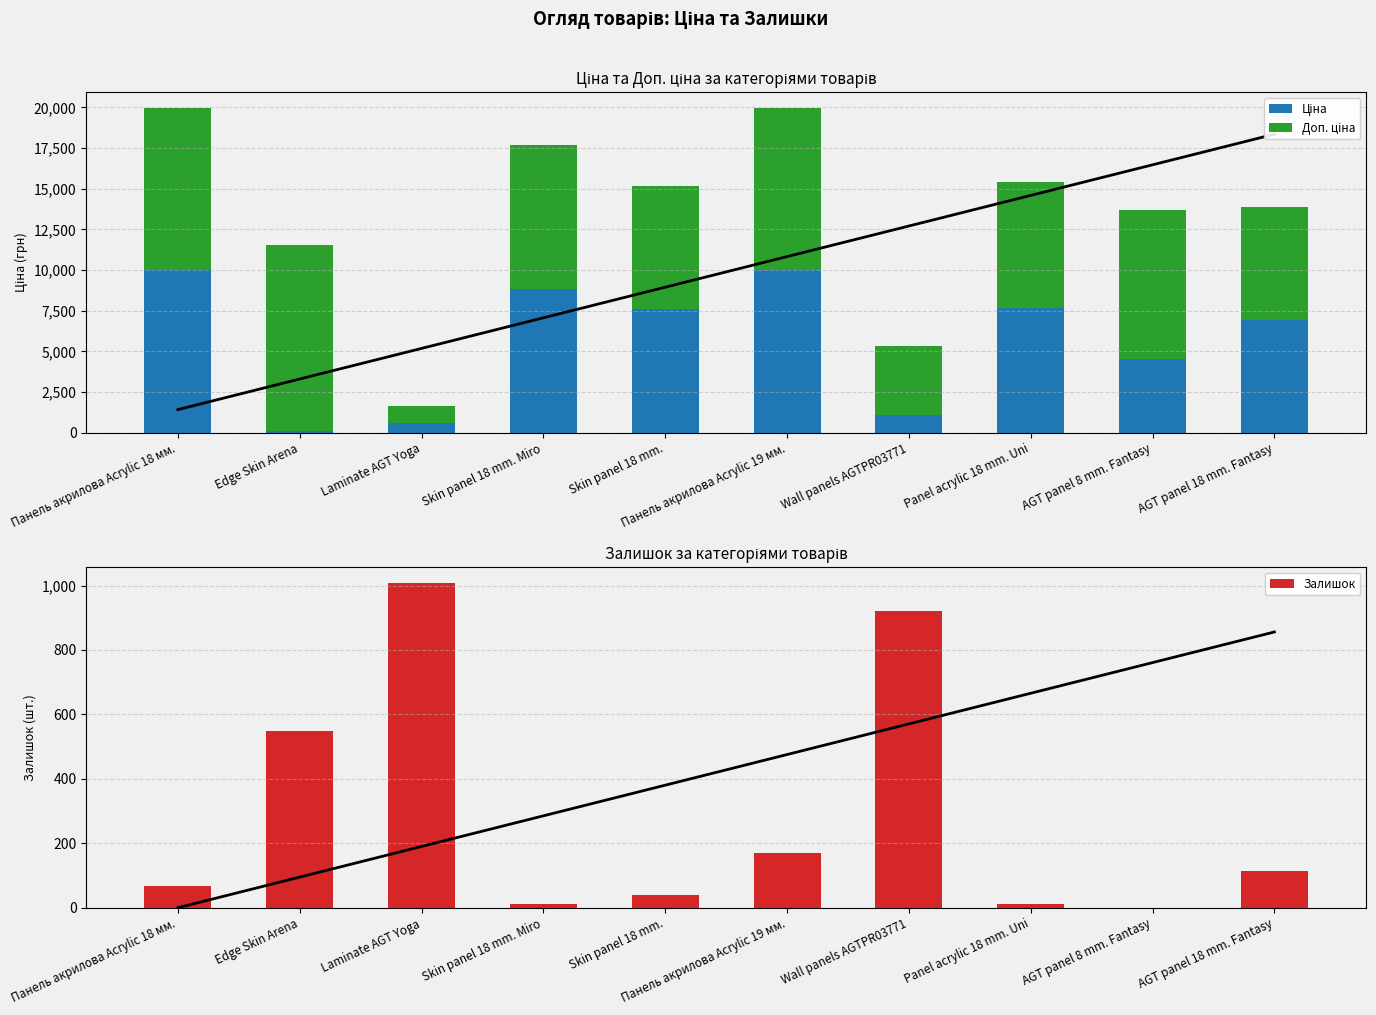

Reading left to right, list all the values displayed in this chart.

Trend Line: Панель акрилова Acrylic 18 мм.=0.0	Edge Skin Arena=95.1	Laminate AGT Yoga=190.2	Skin panel 18 mm. Miro=285.3	Skin panel 18 mm.=380.4	Панель акрилова Acrylic 19 мм.=475.5	Wall panels AGTPR03771=570.6	Panel acrylic 18 mm. Uni=665.7	AGT panel 8 mm. Fantasy=760.8	AGT panel 18 mm. Fantasy=855.9
Ціна: Панель акрилова Acrylic 18 мм.=9975.0	Edge Skin Arena=114.1	Laminate AGT Yoga=589.9	Skin panel 18 mm. Miro=8856.7	Skin panel 18 mm.=7596.5	Панель акрилова Acrylic 19 мм.=9975.0	Wall panels AGTPR03771=1067.3	Panel acrylic 18 mm. Uni=7693.1	AGT panel 8 mm. Fantasy=4561.9	AGT panel 18 mm. Fantasy=6925.7
Доп. ціна: Панель акрилова Acrylic 18 мм.=9975.0	Edge Skin Arena=11410.0	Laminate AGT Yoga=1081.7	Skin panel 18 mm. Miro=8856.7	Skin panel 18 mm.=7596.5	Панель акрилова Acrylic 19 мм.=9975.0	Wall panels AGTPR03771=4269.4	Panel acrylic 18 mm. Uni=7693.1	AGT panel 8 mm. Fantasy=9123.7	AGT panel 18 mm. Fantasy=6925.7
Залишок: Панель акрилова Acrylic 18 мм.=68.0	Edge Skin Arena=548.0	Laminate AGT Yoga=1007.0	Skin panel 18 mm. Miro=11.0	Skin panel 18 mm.=41.0	Панель акрилова Acrylic 19 мм.=170.0	Wall panels AGTPR03771=921.0	Panel acrylic 18 mm. Uni=11.0	AGT panel 8 mm. Fantasy=0.0	AGT panel 18 mm. Fantasy=115.0